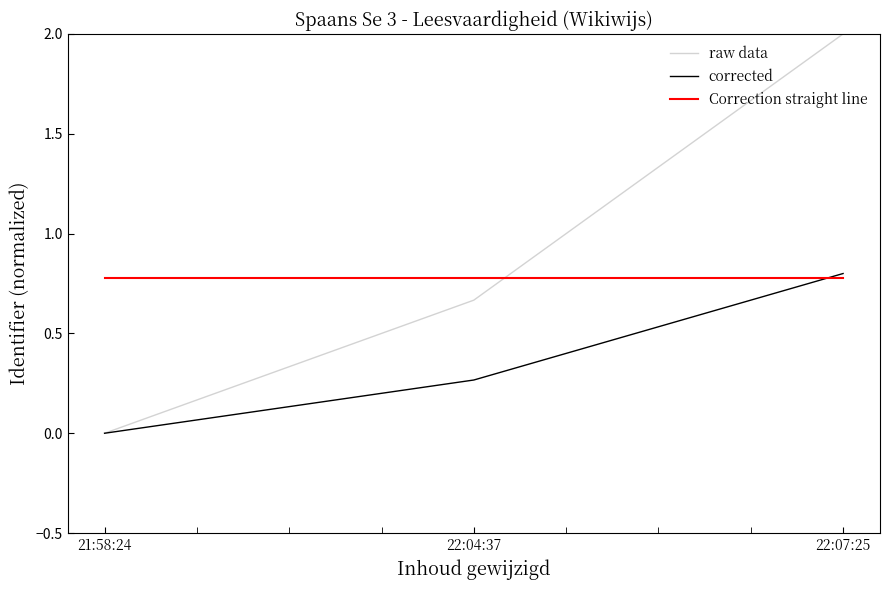

Rank the series by their maximum value, from highest to lowest.

raw data, corrected, Correction straight line